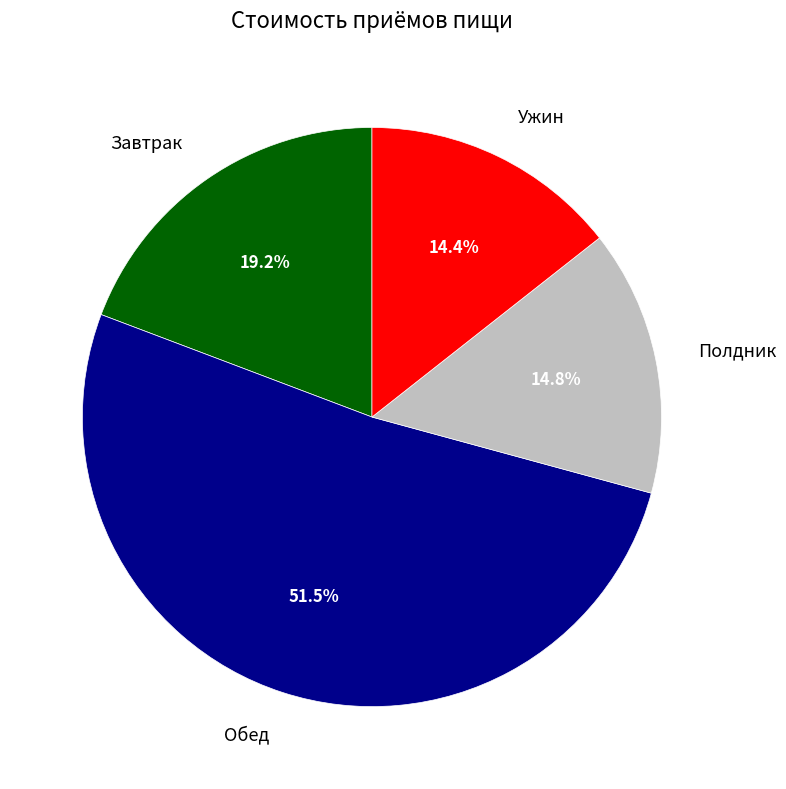

What percentage is NOT represented by Ужин?

85.6%